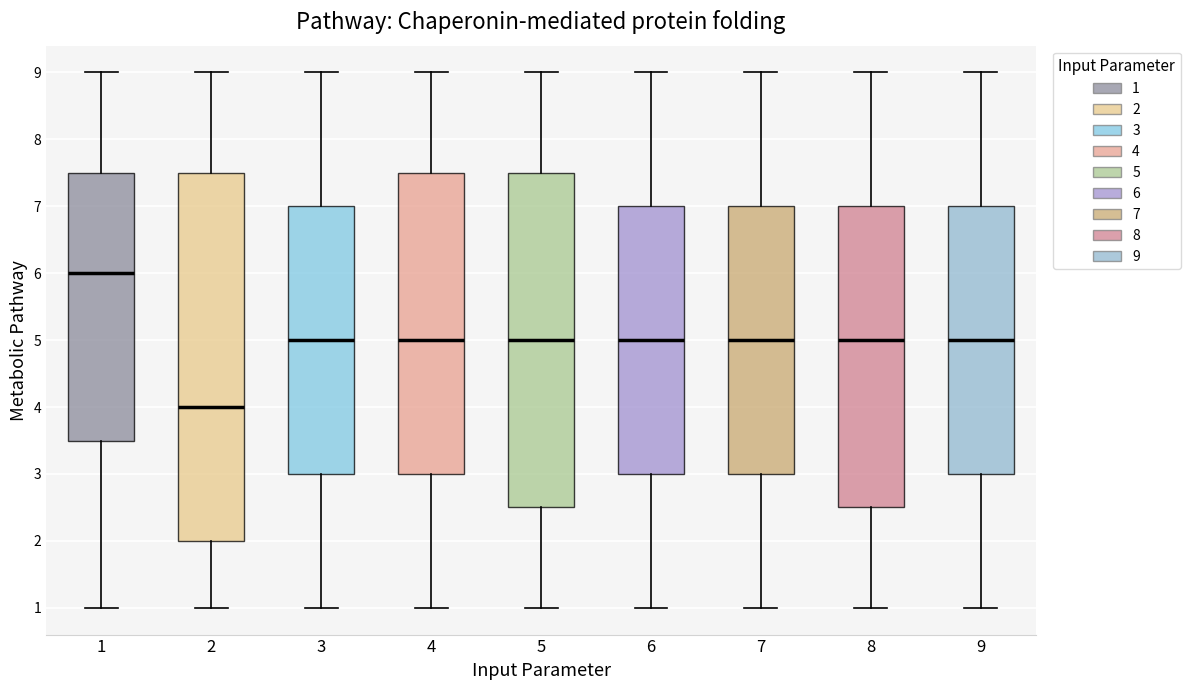

Reading left to right, transcribe this box plot: for each box, give where its median line is, the range the box spans, and where its two whiskers end, as read against the y-axis. The values are not printed on the chart, so give them approximately, as read against the axis.

1: median 6.0, box 3.5 to 7.5, whiskers 1.0 to 9.0
2: median 4.0, box 2.0 to 7.5, whiskers 1.0 to 9.0
3: median 5.0, box 3.0 to 7.0, whiskers 1.0 to 9.0
4: median 5.0, box 3.0 to 7.5, whiskers 1.0 to 9.0
5: median 5.0, box 2.5 to 7.5, whiskers 1.0 to 9.0
6: median 5.0, box 3.0 to 7.0, whiskers 1.0 to 9.0
7: median 5.0, box 3.0 to 7.0, whiskers 1.0 to 9.0
8: median 5.0, box 2.5 to 7.0, whiskers 1.0 to 9.0
9: median 5.0, box 3.0 to 7.0, whiskers 1.0 to 9.0